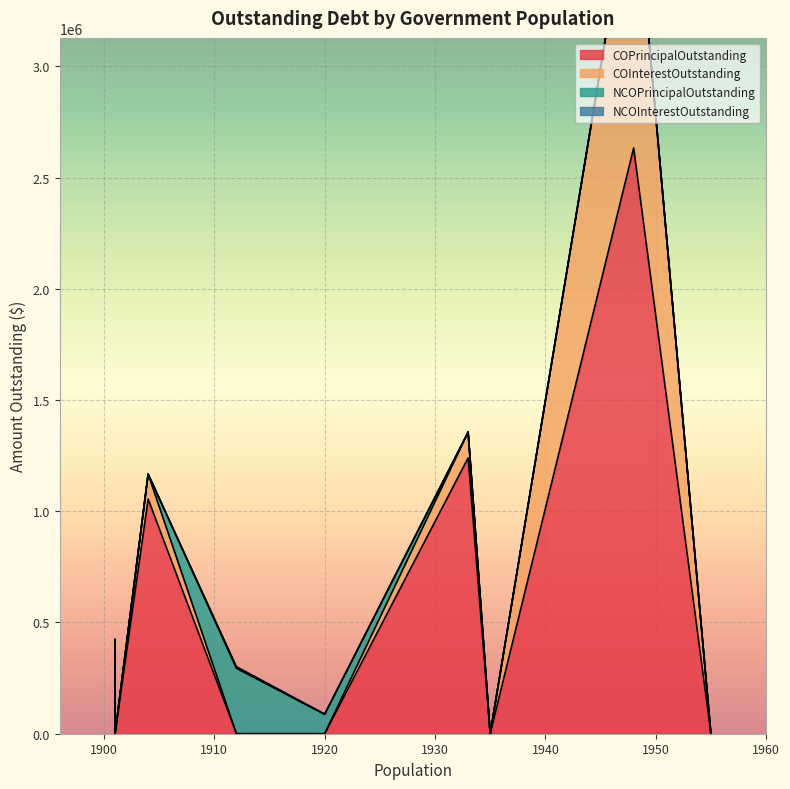

How many positive values does the COPrincipalOutstanding series have?

3